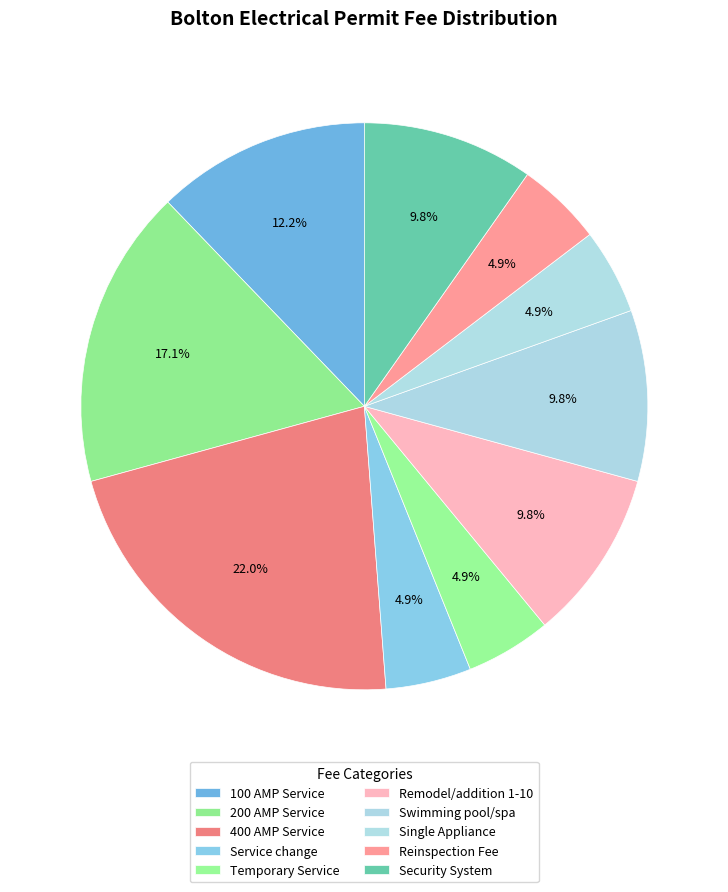

Between Service change and Reinspection Fee, which is larger?

Service change